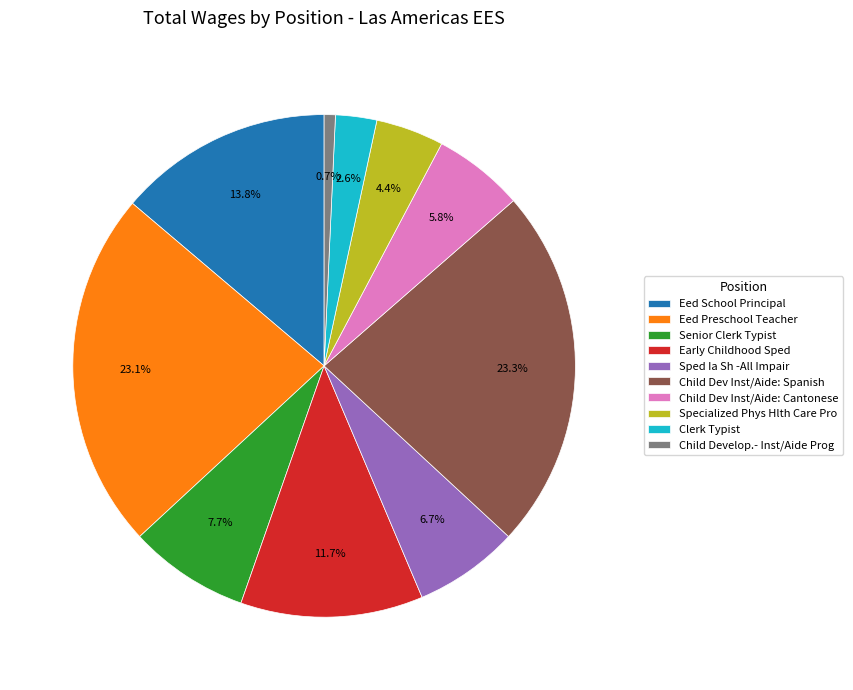

Does Specialized Phys Hlth Care Pro represent more than half of the total?

No